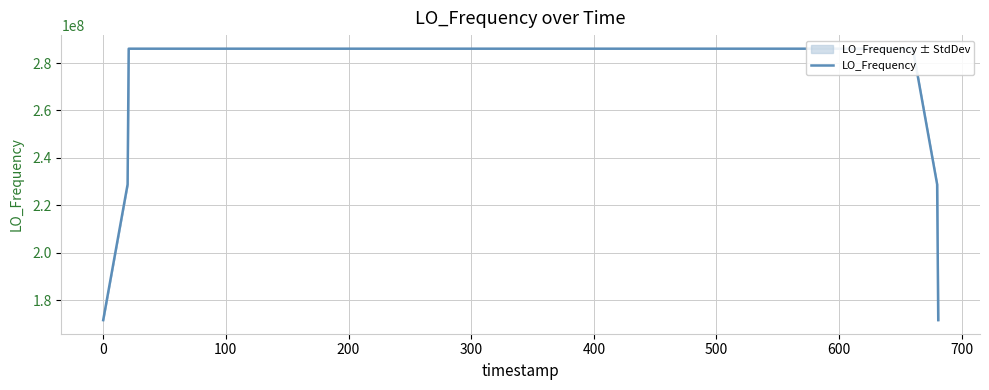

What is the maximum value shown in the chart?

286047001.7